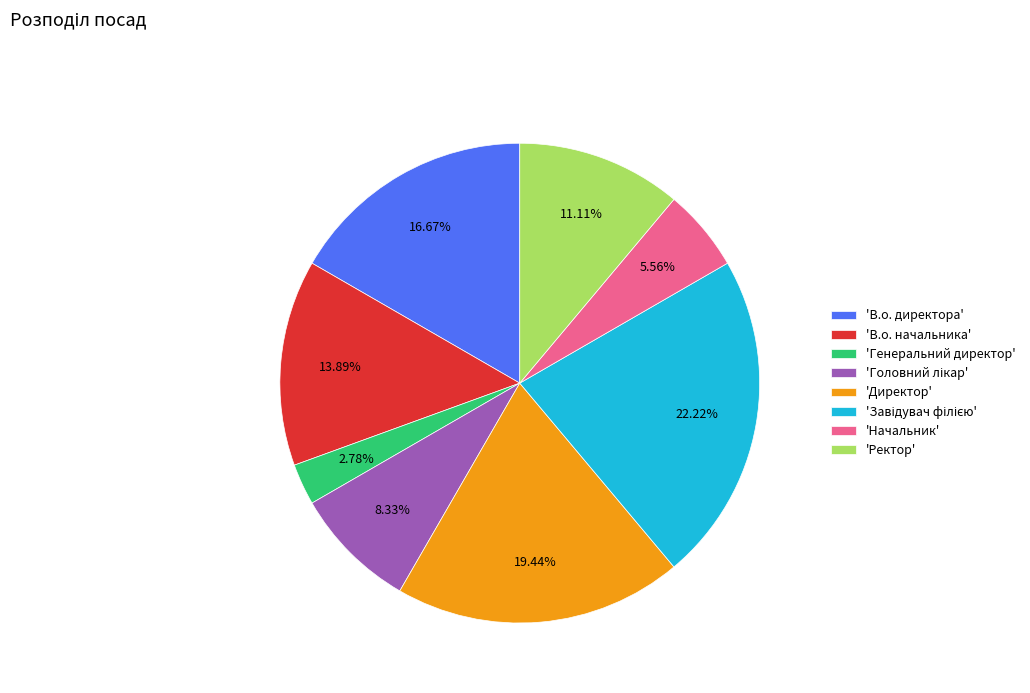

Which has a higher value, 'Ректор' or 'В.о. начальника'?

'В.о. начальника'